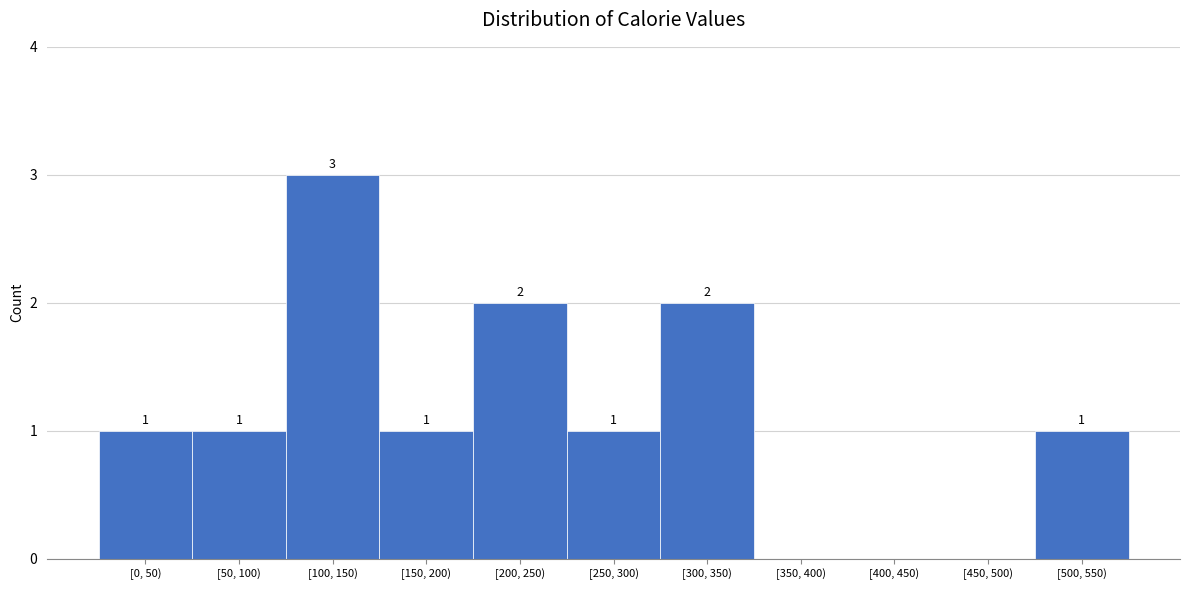

Reading left to right, transcribe all the data shown in this chart.

[0, 50)=1	[50, 100)=1	[100, 150)=3	[150, 200)=1	[200, 250)=2	[250, 300)=1	[300, 350)=2	[350, 400)=0	[400, 450)=0	[450, 500)=0	[500, 550)=1